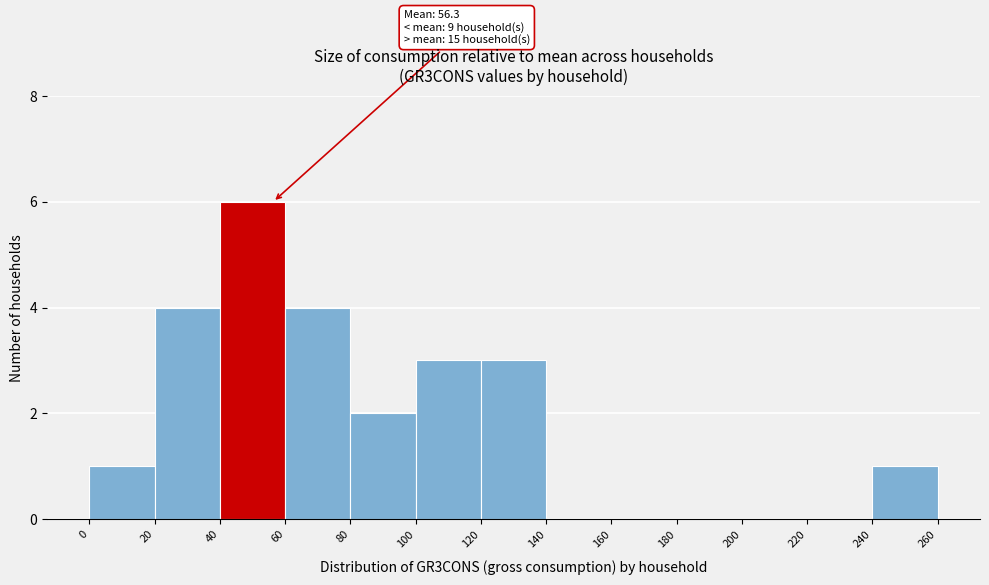

Over which range of the x-axis is the bar tallest?

40 to 60